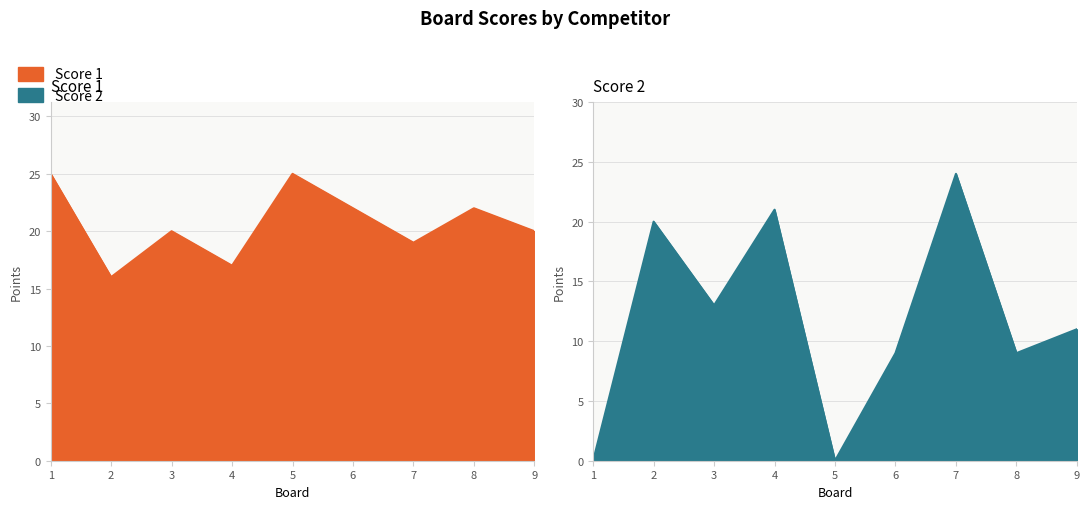

Reading right to left, what are all the values shown in this chart?

Score 1: 20	22	19	22	25	17	20	16	25
Score 2: 11	9	24	9	0	21	13	20	0